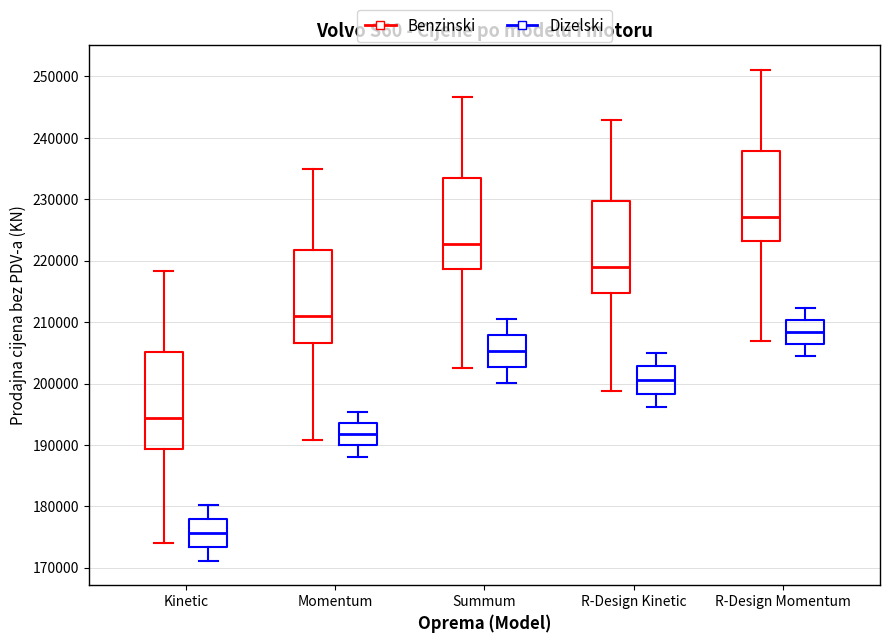

Reading left to right, read every box against the y-axis: the position of its median line, the range the box covers, and the ends of its whiskers. The values are not printed on the chart, so give them approximately, as read against the axis.

Kinetic (Benzinski): median 194000, box 189000 to 205000, whiskers 174000 to 218000
Kinetic (Dizelski): median 176000, box 173000 to 178000, whiskers 171000 to 180000
Momentum (Benzinski): median 211000, box 207000 to 222000, whiskers 191000 to 235000
Momentum (Dizelski): median 192000, box 190000 to 194000, whiskers 188000 to 195000
Summum (Benzinski): median 223000, box 219000 to 233000, whiskers 203000 to 247000
Summum (Dizelski): median 205000, box 203000 to 208000, whiskers 200000 to 211000
R-Design Kinetic (Benzinski): median 219000, box 215000 to 230000, whiskers 199000 to 243000
R-Design Kinetic (Dizelski): median 201000, box 198000 to 203000, whiskers 196000 to 205000
R-Design Momentum (Benzinski): median 227000, box 223000 to 238000, whiskers 207000 to 251000
R-Design Momentum (Dizelski): median 208000, box 206000 to 210000, whiskers 204000 to 212000